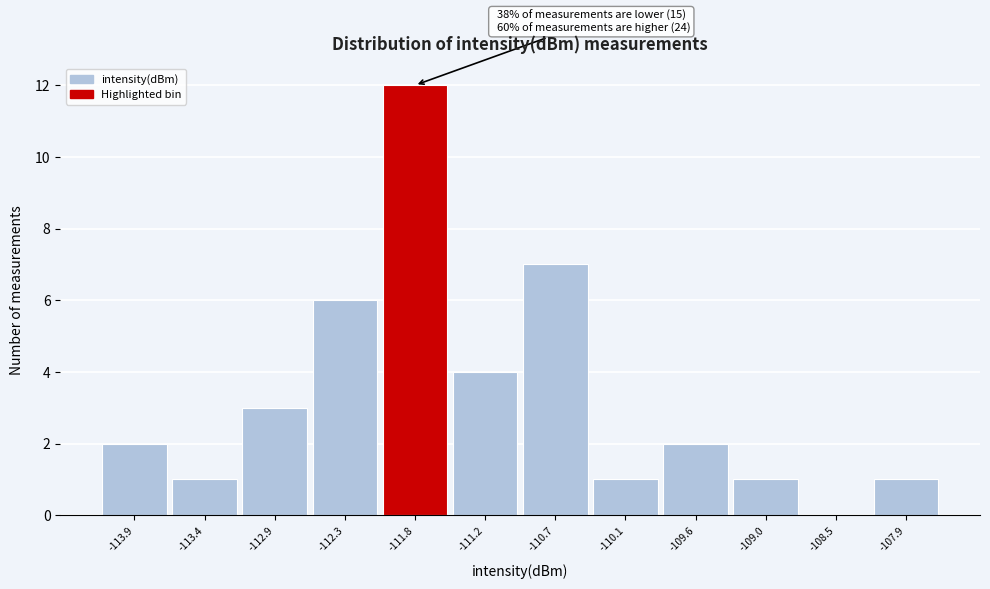

Which range on the x-axis has the tallest bar?

-112.0 to -111.5